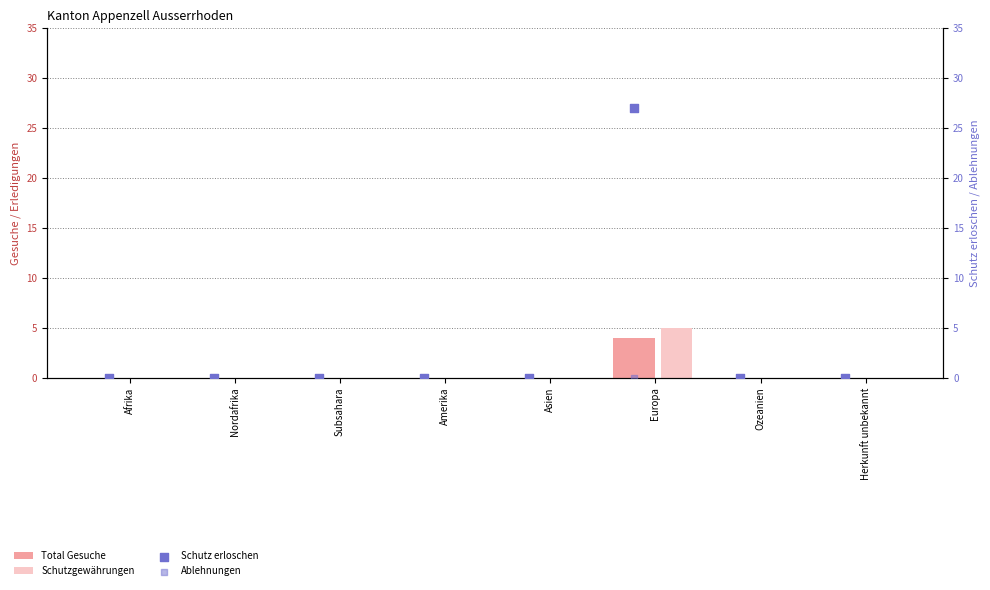

Which series has the widest spread of Y values?

Schutz erloschen